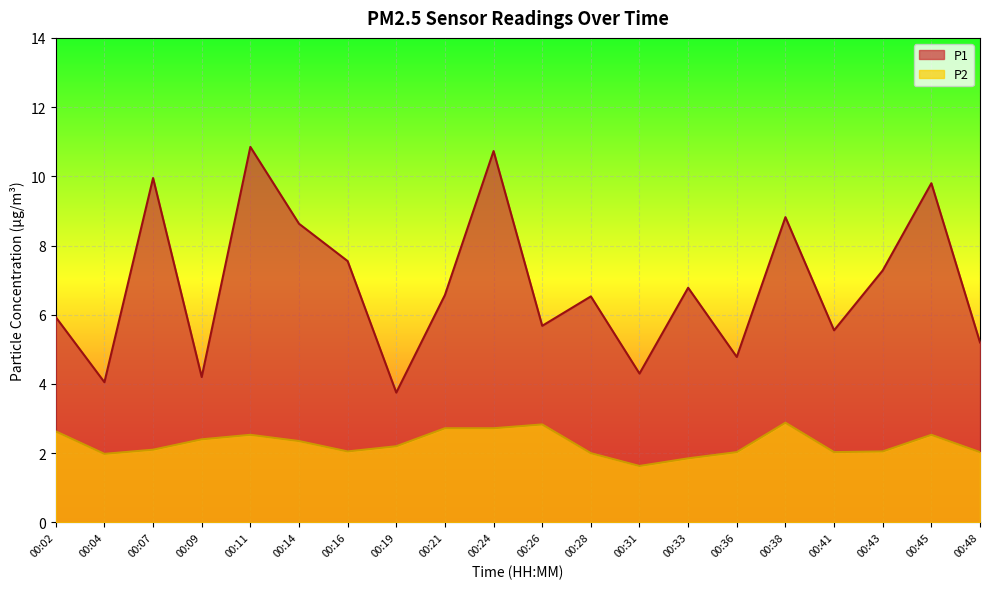

What is the smallest value displayed?

1.6